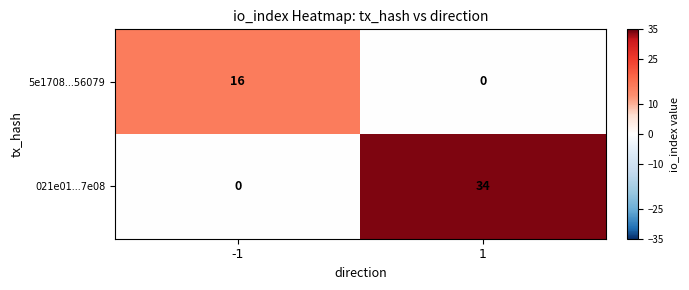

What is the sum of the 5e1708...56079 values at -1 and 1?

16